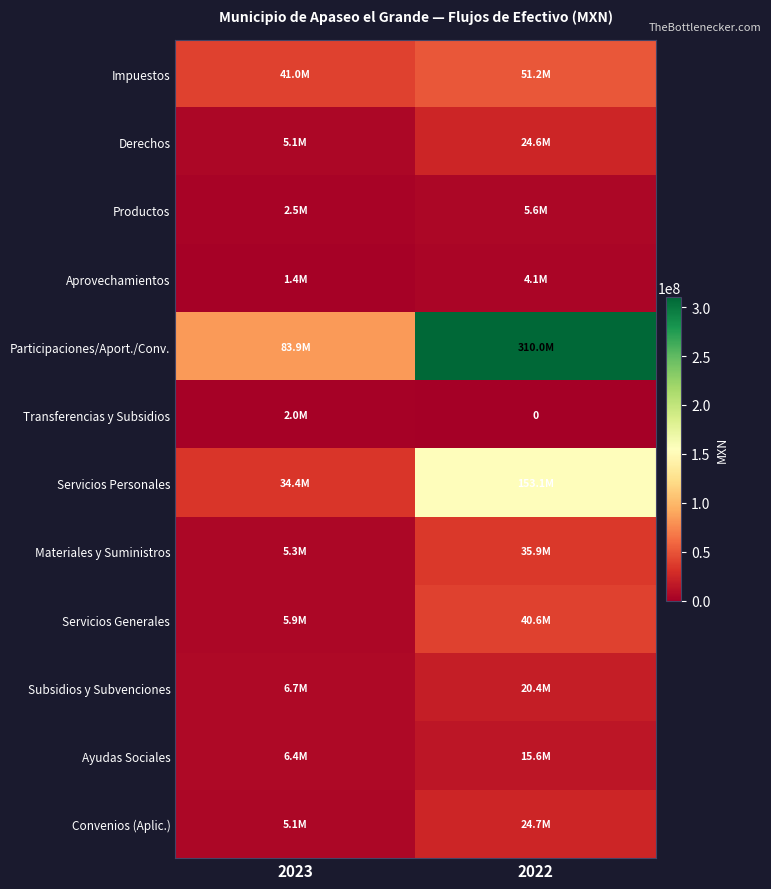

Is it true that Ayudas Sociales equals 22973922.4 at 2022?

False